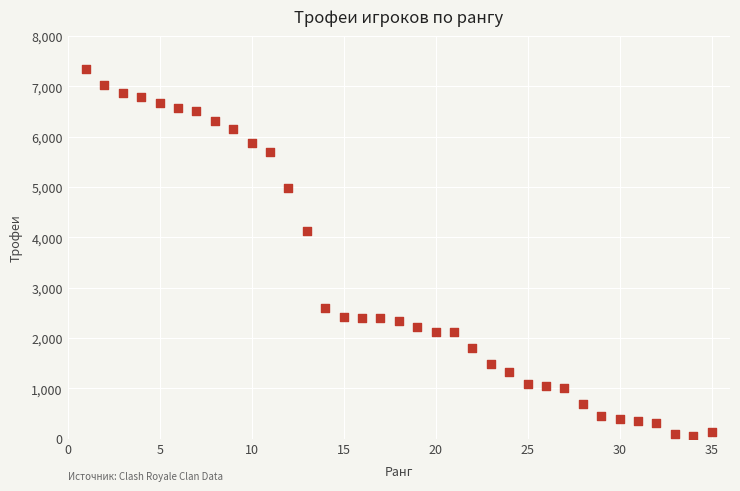

What is the range of X values (max minus min)?

34